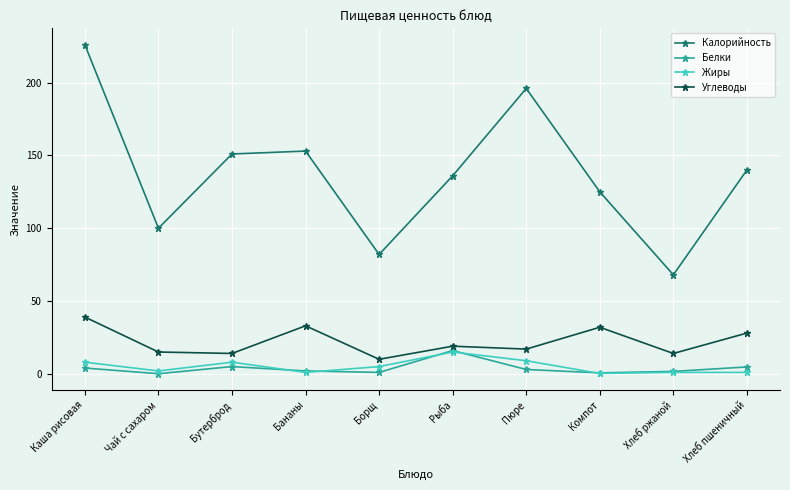

True or false: Белки has more than 2 points higher than both neighbors.

False